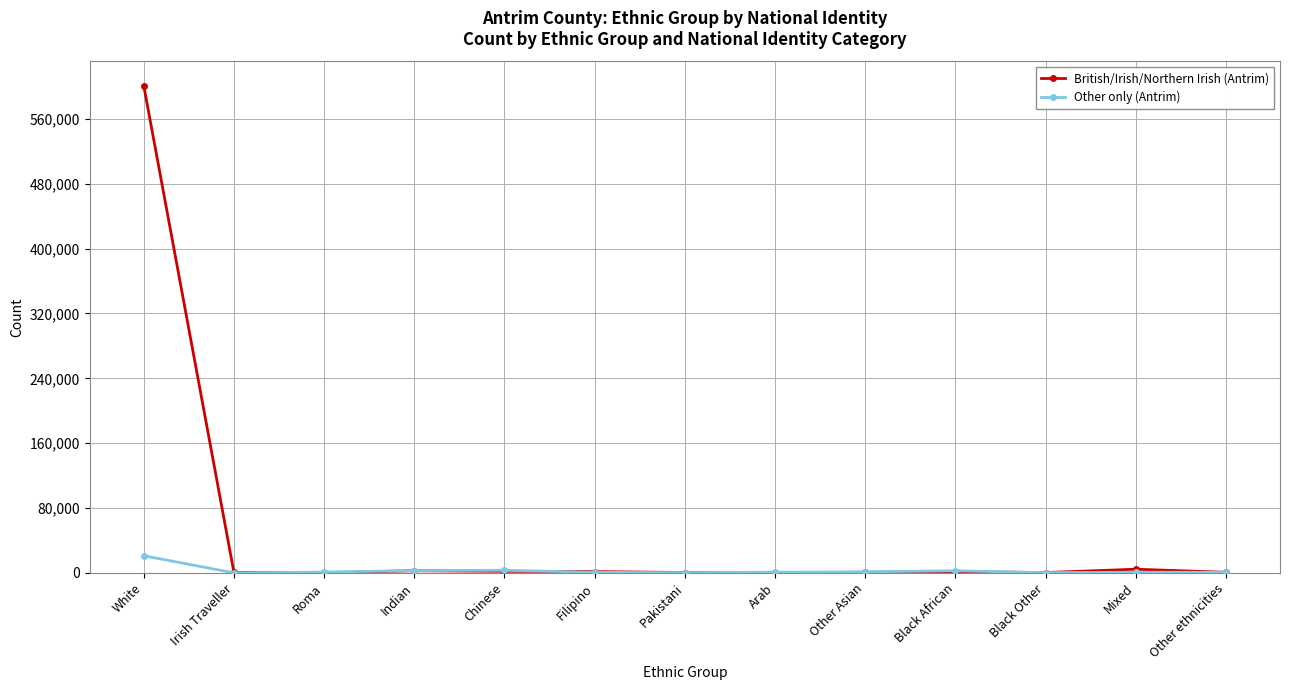

The Other only (Antrim) series shows 21099 at White. True or false?

True